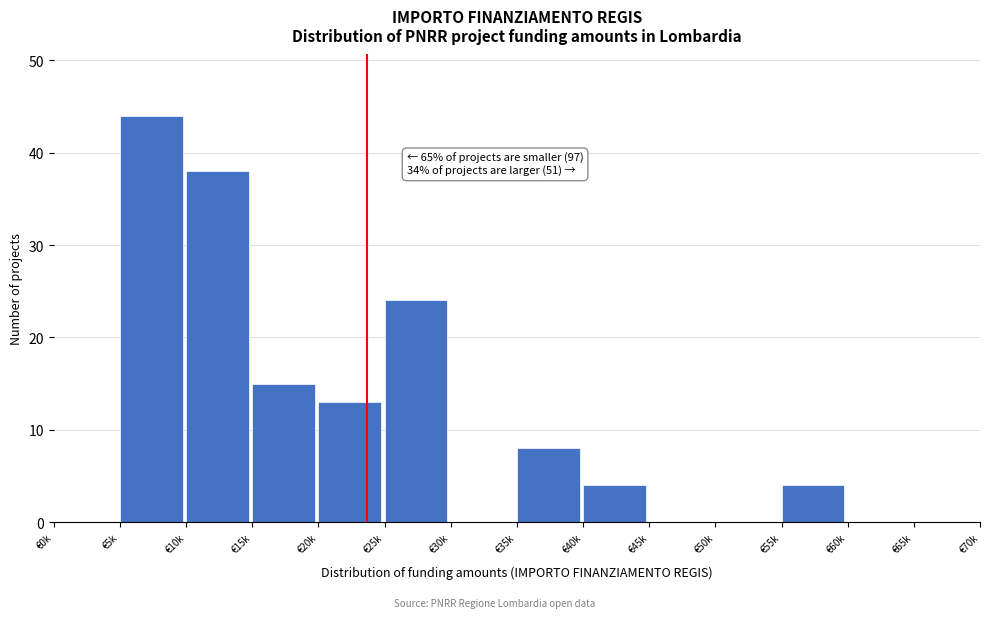

Reading right to left, list all the values displayed in this chart.

€65k=0	€60k=0	€55k=4	€50k=0	€45k=0	€40k=4	€35k=8	€30k=0	€25k=24	€20k=13	€15k=15	€10k=38	€5k=44	€0k=0